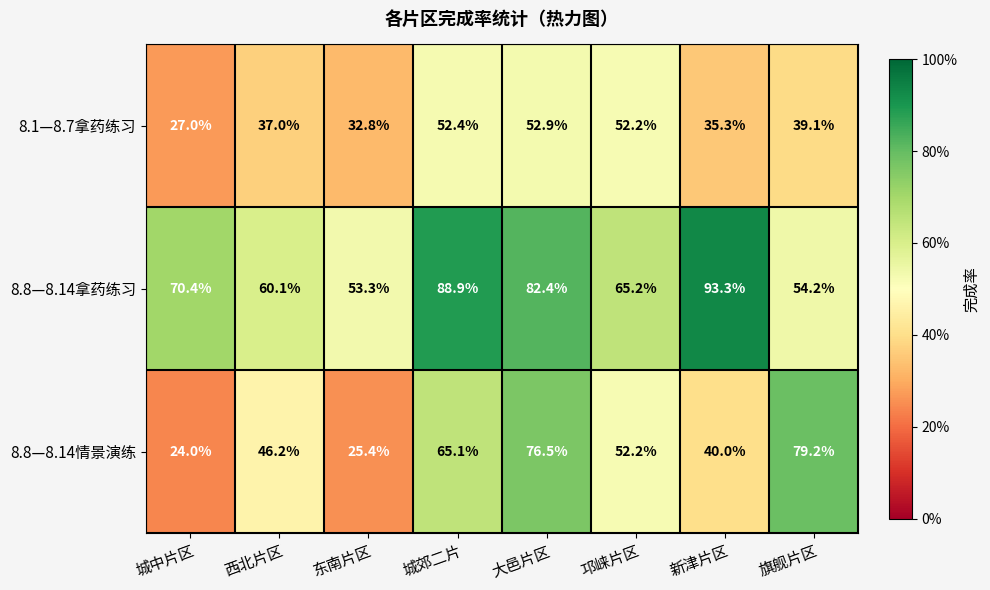

The 8.8—8.14情景演练 series shows 13.7 at 新津片区. True or false?

False